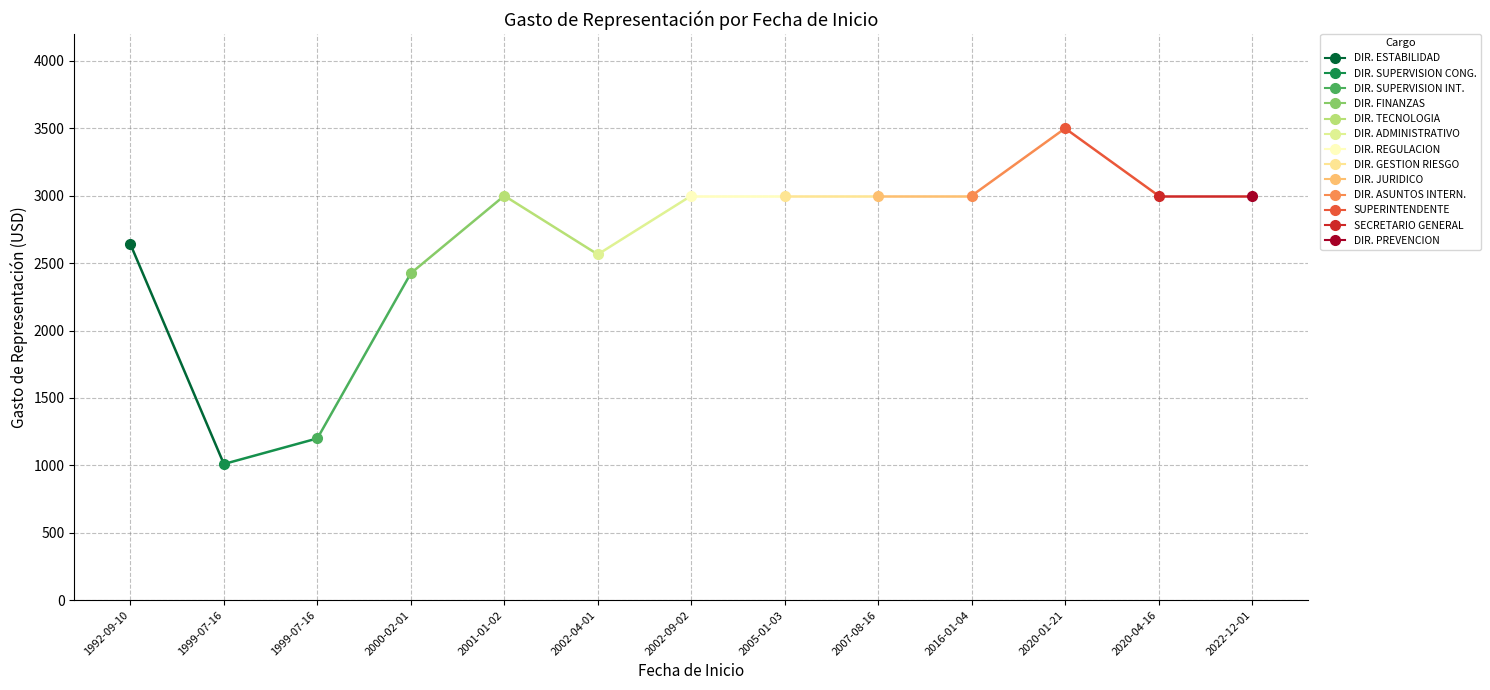

How many data points are above 3000?

1